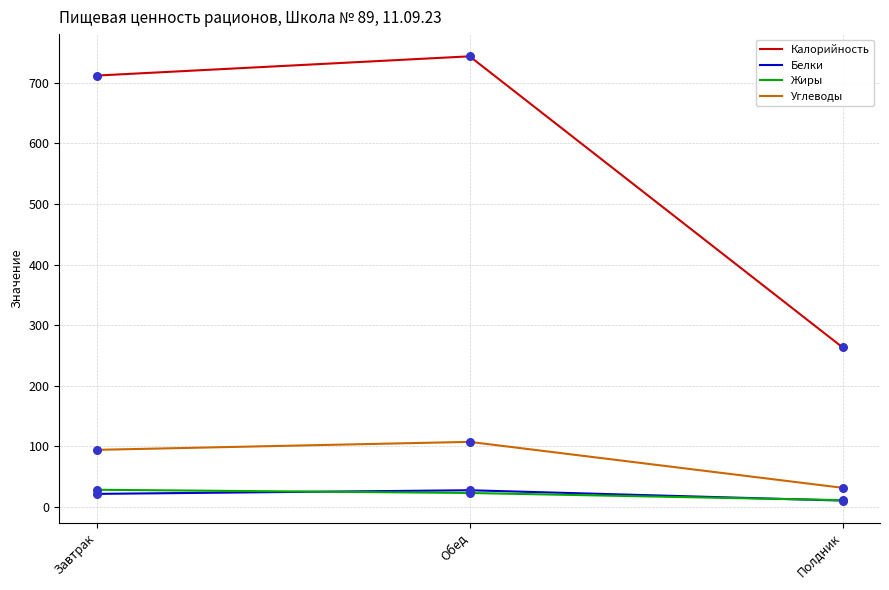

At which category is the sum across all series the highest?

Обед